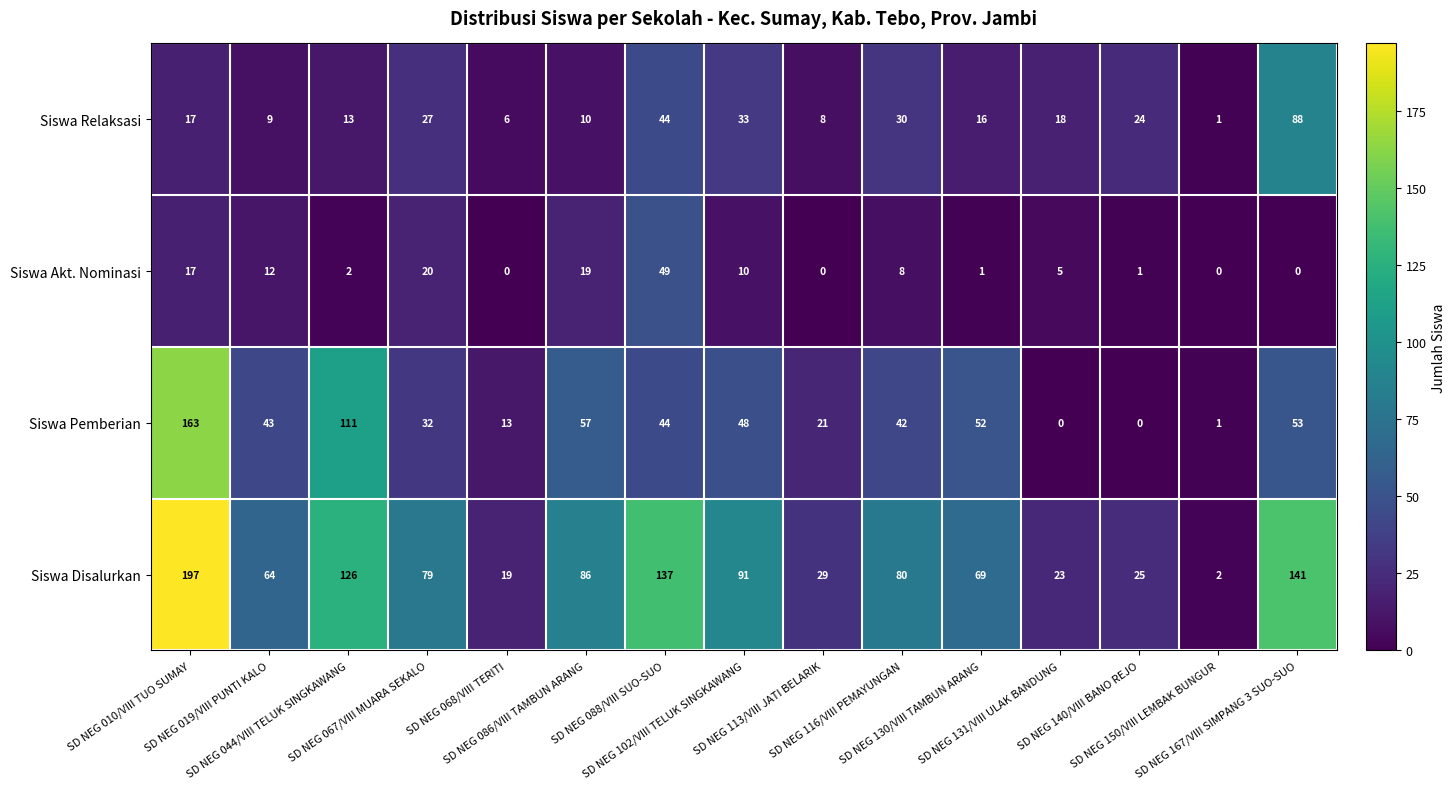

Which series has the largest total across all categories?

Siswa Disalurkan